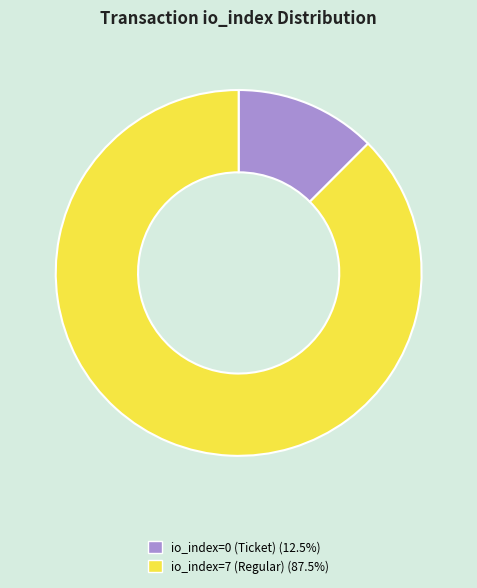

What is the smallest slice in the pie chart?

io_index=0 (Ticket)